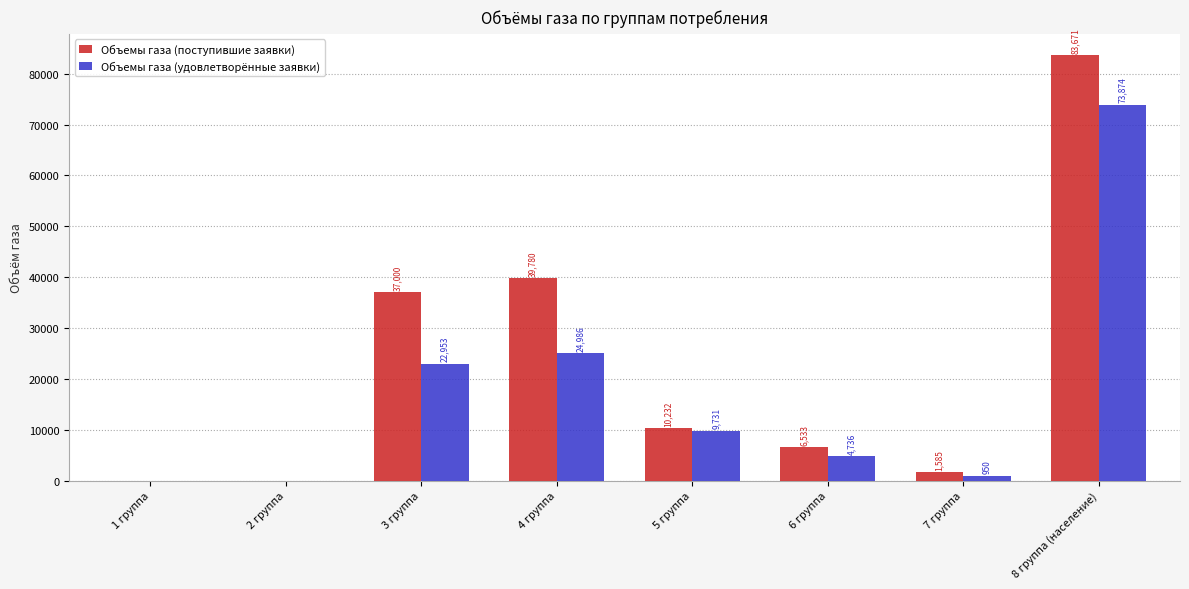

Which series has the largest total across all categories?

Объемы газа (поступившие заявки)